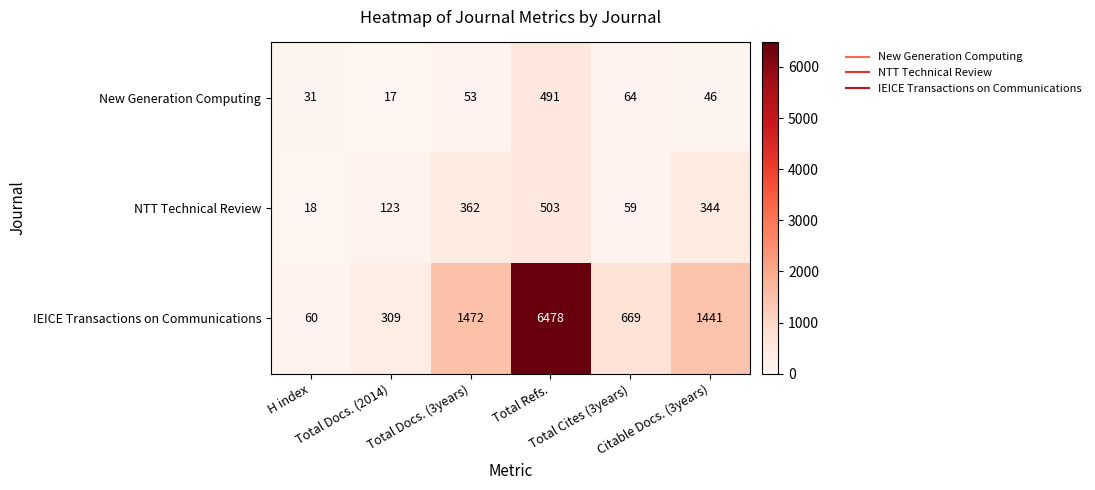

Which series has the largest range (max minus min)?

IEICE Transactions on Communications